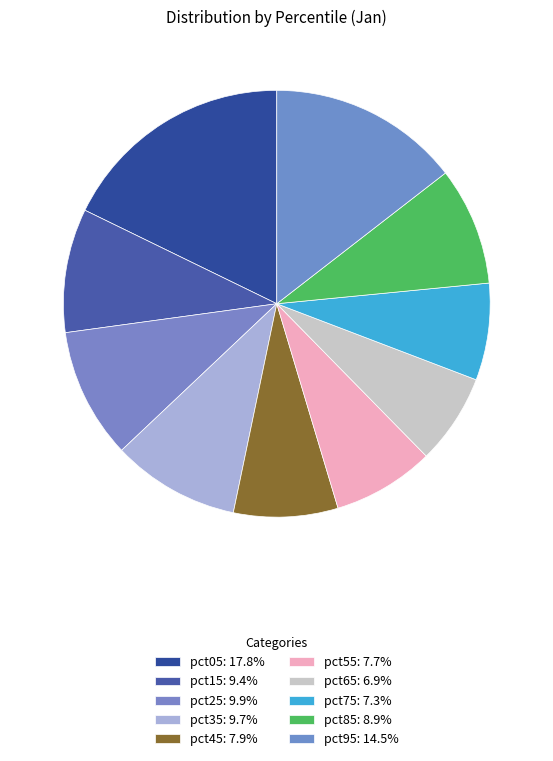

Rank the categories by value from highest to lowest.

pct05, pct95, pct25, pct35, pct15, pct85, pct45, pct55, pct75, pct65